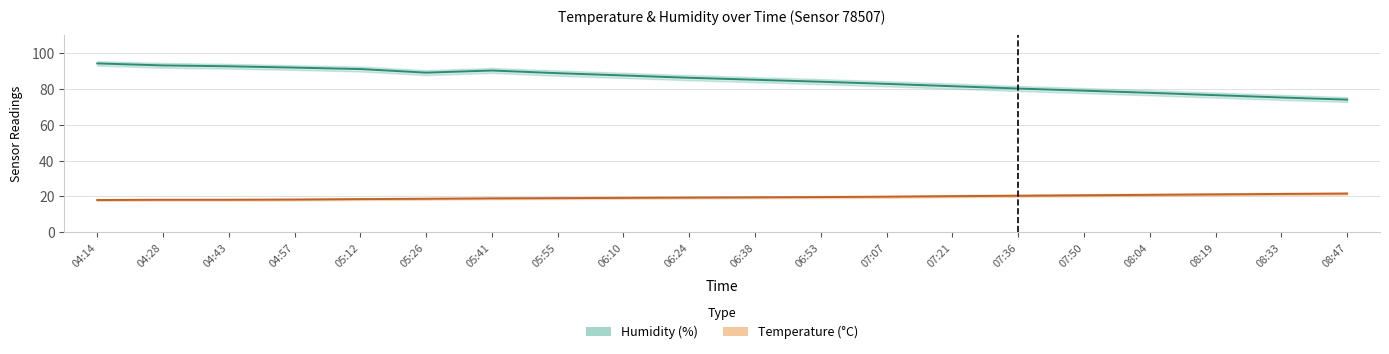

At which label does temperature first exceed 19?

06:10